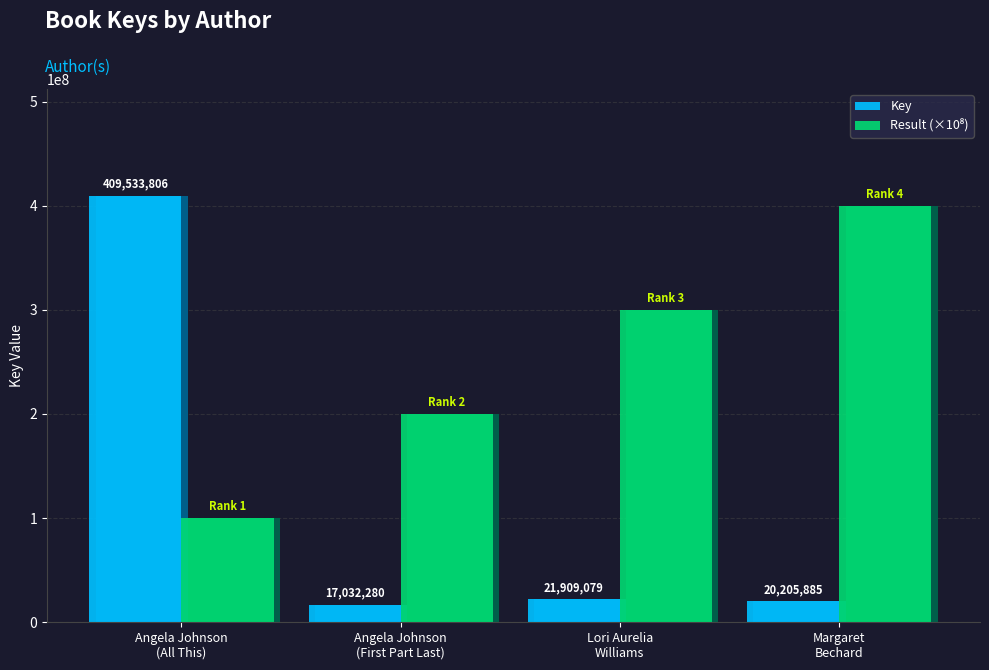

What is the sum of all Result (×10⁸) values?

1000000000